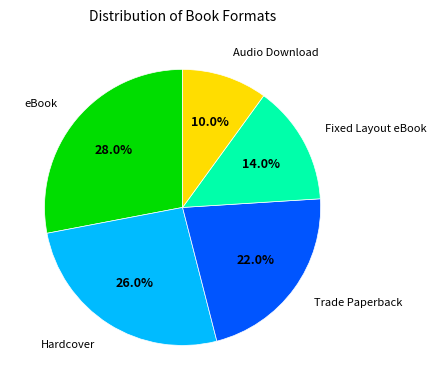

Between Fixed Layout eBook and eBook, which is larger?

eBook